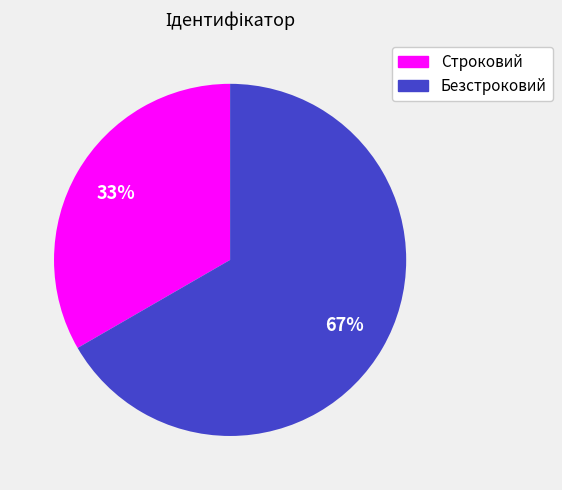

Approximately how many times larger is the value at Строковий compared to Безстроковий?

0.5